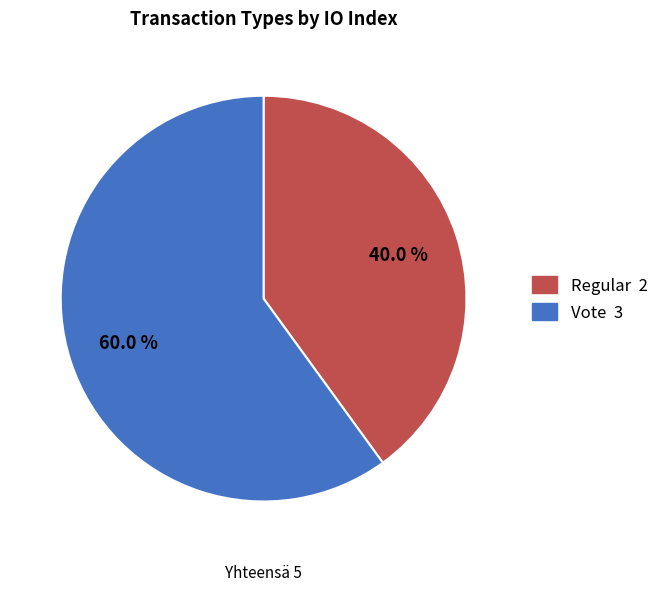

Is Vote the majority of the pie?

Yes